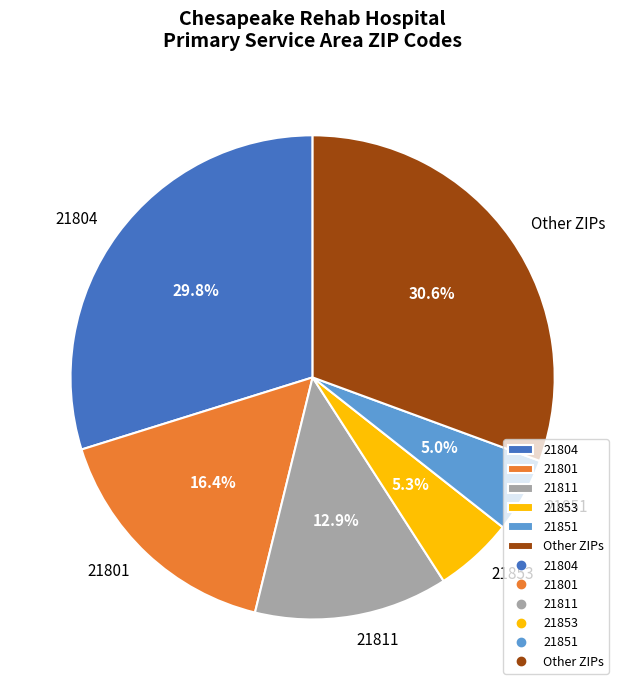

Which category has the biggest portion of the pie?

Other ZIPs